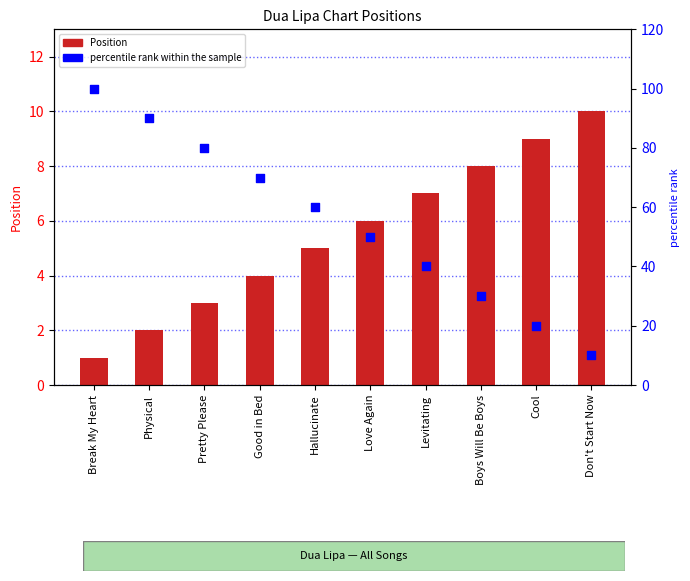

At how many categories does at least one series exceed 89?

2